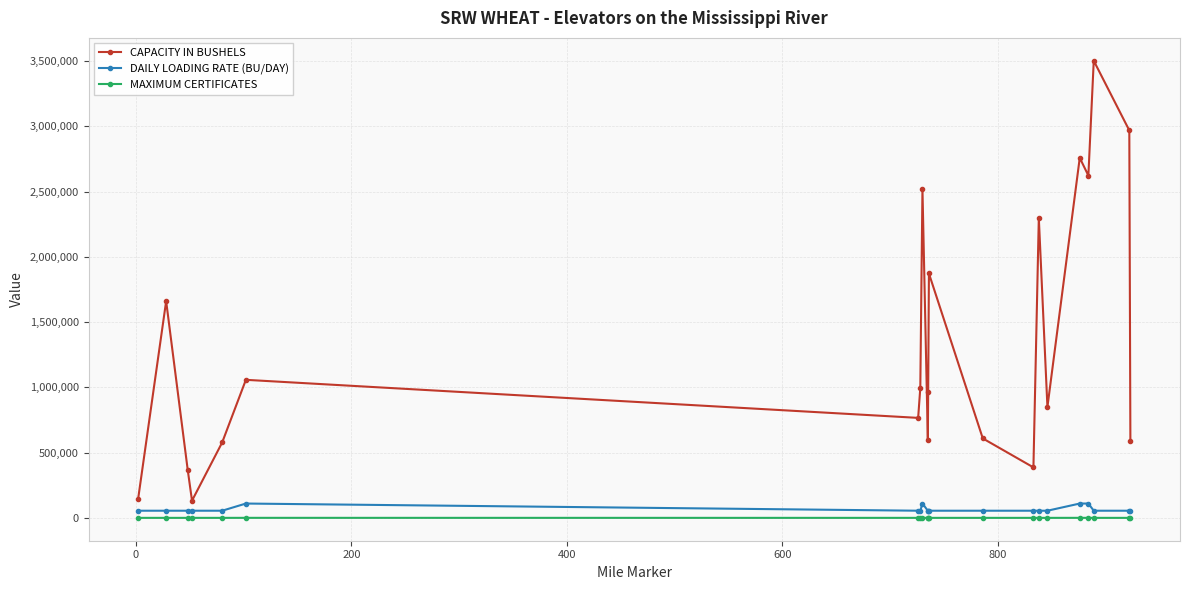

Does the chart display data point markers on the line(s)?

Yes